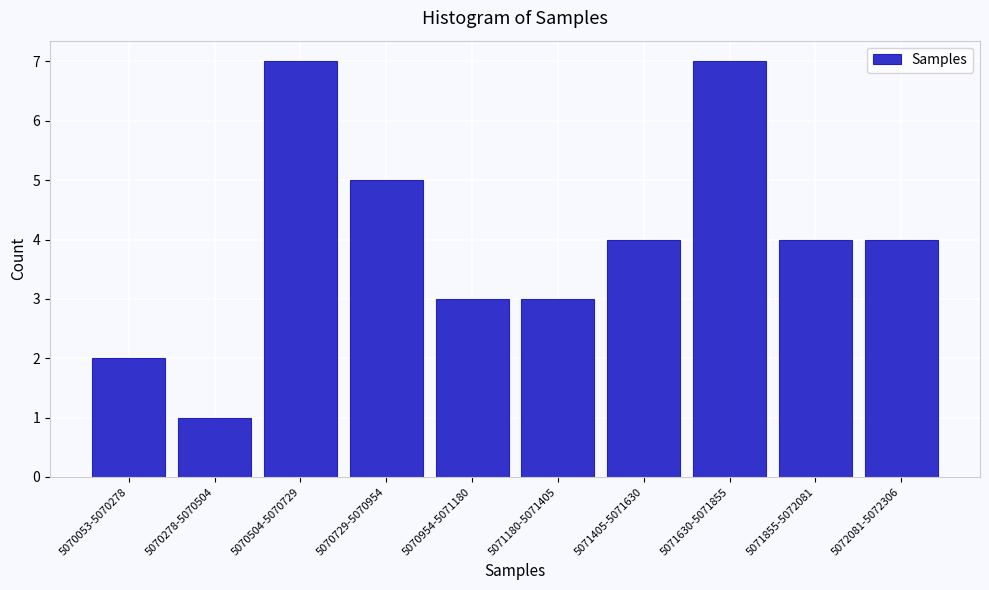

Reading left to right, transcribe all the data shown in this chart.

5070053-5070278=2	5070278-5070504=1	5070504-5070729=7	5070729-5070954=5	5070954-5071180=3	5071180-5071405=3	5071405-5071630=4	5071630-5071855=7	5071855-5072081=4	5072081-5072306=4